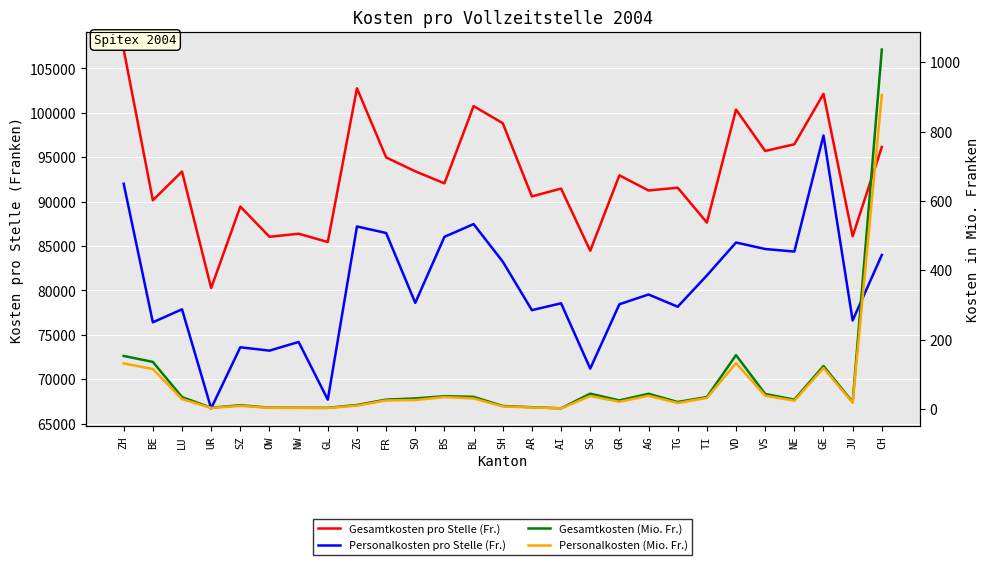

Reading left to right, what are all the values shown in this chart?

Gesamtkosten pro Stelle (Fr.): ZH=107114.0	BE=90147.0	LU=93385.0	UR=80268.0	SZ=89439.0	OW=86041.0	NW=86383.0	GL=85447.0	ZG=102760.0	FR=94979.0	SO=93408.0	BS=92056.0	BL=100751.0	SH=98828.0	AR=90583.0	AI=91466.0	SG=84466.0	GR=92957.0	AG=91253.0	TG=91564.0	TI=87640.0	VD=100366.0	VS=95701.0	NE=96455.0	GE=102130.0	JU=86100.0	CH=96150.0
Personalkosten pro Stelle (Fr.): ZH=92010.0	BE=76412.0	LU=77873.0	UR=66718.0	SZ=73599.0	OW=73220.0	NW=74197.0	GL=67701.0	ZG=87202.0	FR=86464.0	SO=78600.0	BS=86034.0	BL=87468.0	SH=83242.0	AR=77778.0	AI=78551.0	SG=71194.0	GR=78441.0	AG=79543.0	TG=78164.0	TI=81683.0	VD=85392.0	VS=84664.0	NE=84374.0	GE=97444.0	JU=76619.0	CH=83989.0
Gesamtkosten (Mio. Fr.): ZH=152.8	BE=135.6	LU=34.1	UR=3.4	SZ=10.6	OW=3.6	NW=3.3	GL=3.2	ZG=11.3	FR=26.8	SO=30.3	BS=36.7	BL=34.8	SH=8.5	AR=4.9	AI=1.7	SG=44.0	GR=24.5	AG=43.7	TG=20.0	TI=34.2	VD=155.1	VS=43.1	NE=26.8	GE=123.7	JU=19.7	CH=1036.6
Personalkosten (Mio. Fr.): ZH=131.3	BE=115.0	LU=28.4	UR=2.8	SZ=8.8	OW=3.1	NW=2.8	GL=2.6	ZG=9.6	FR=24.4	SO=25.5	BS=34.3	BL=30.2	SH=7.2	AR=4.2	AI=1.5	SG=37.1	GR=20.6	AG=38.1	TG=17.0	TI=31.8	VD=132.0	VS=38.2	NE=23.5	GE=118.1	JU=17.6	CH=905.5